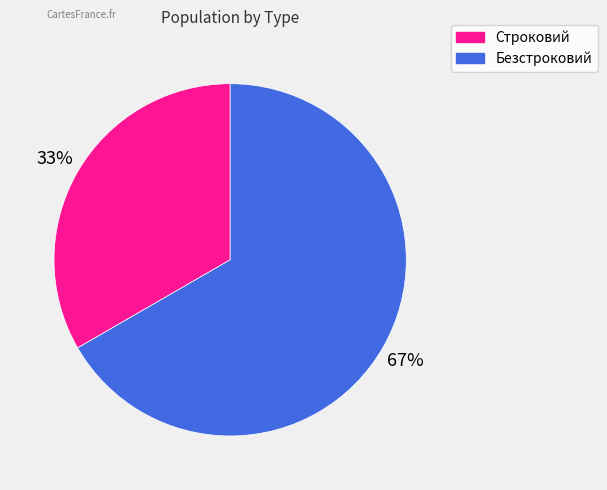

True or false: Строковий accounts for 33% of the total.

True